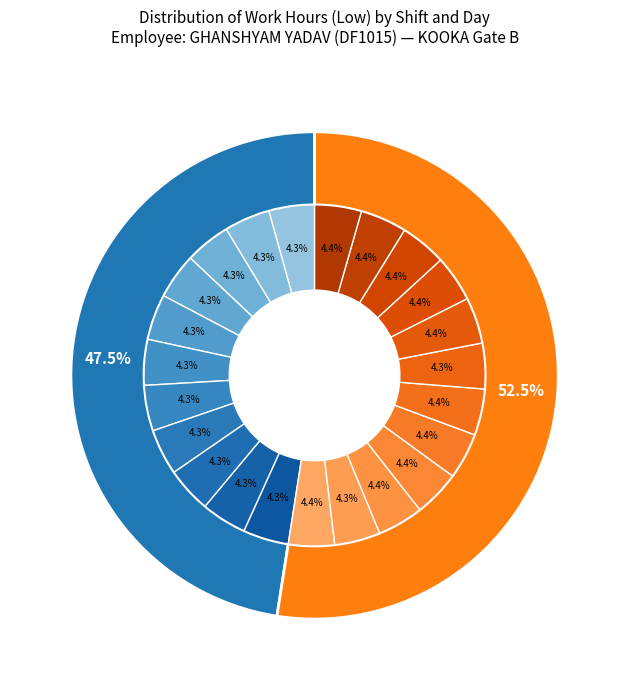

What is the ratio of the value at 9 to the value at 15?

1.0